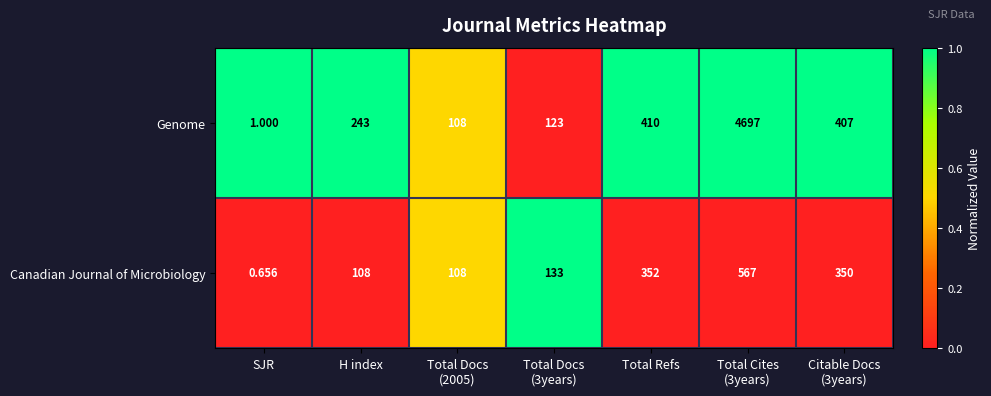

How many data points does each series have?

7